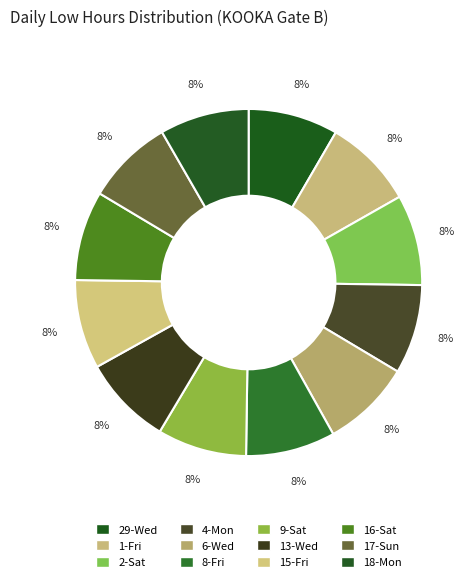

Which has a higher value, 16-Sat or 13-Wed?

13-Wed